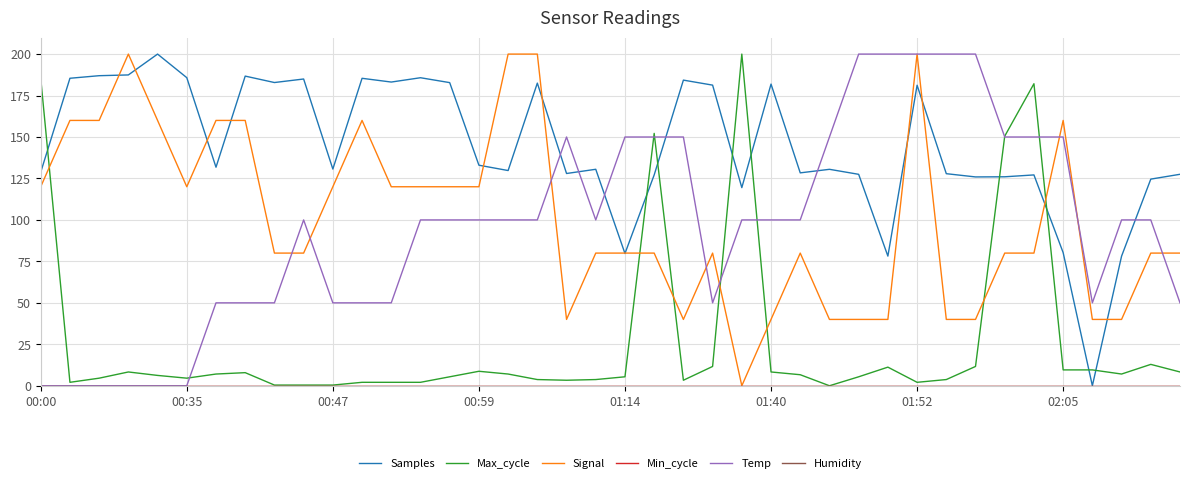

Is this an area chart (filled region under the line)?

No